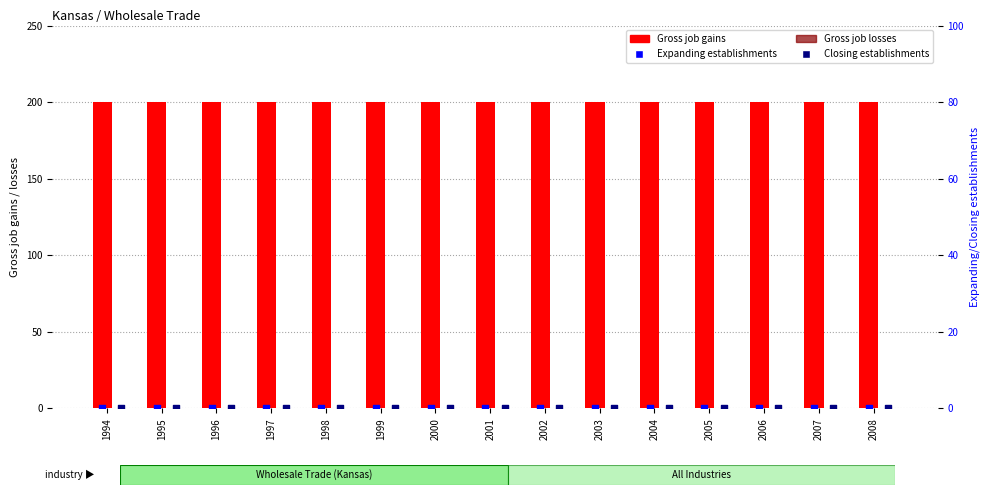

Which series has the largest Y range (max minus min)?

Gross job gains